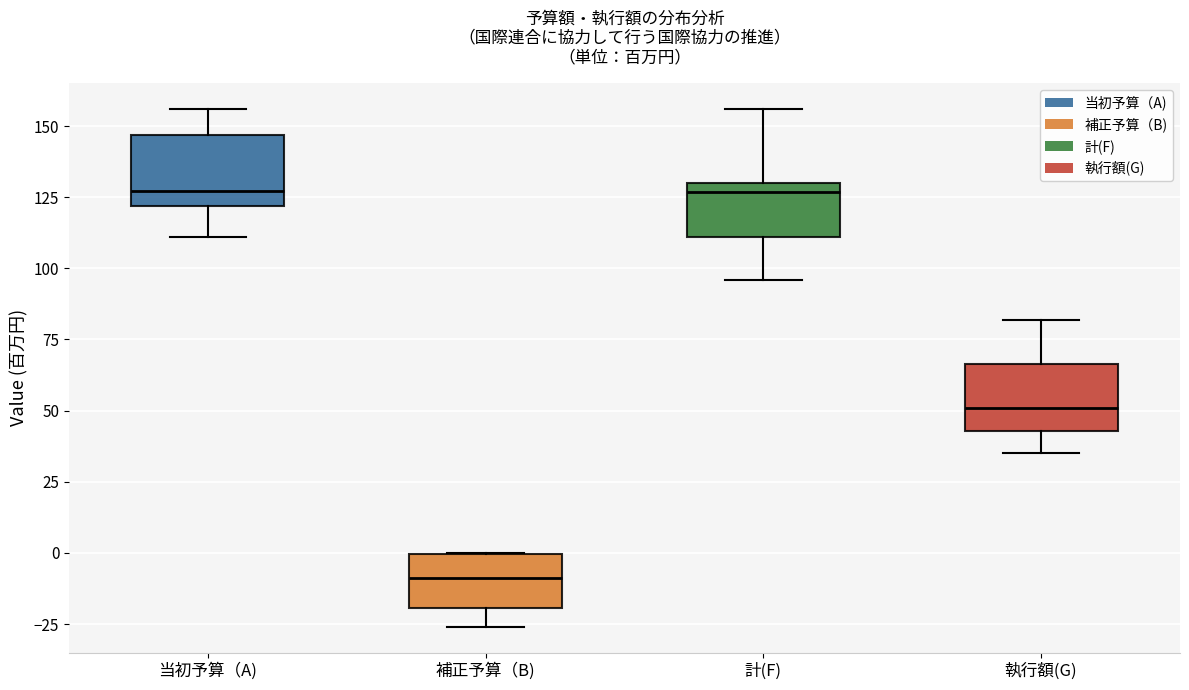

Where does the lower whisker of the box for 当初予算（A) end on the y-axis? The values are not printed on the chart, so give them approximately, as read against the axis.

110